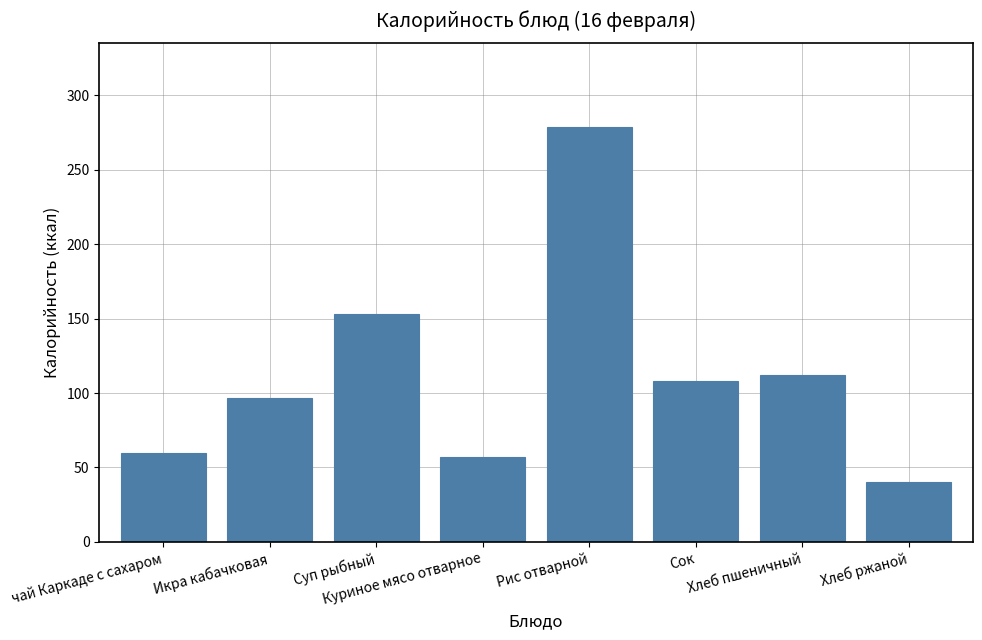

Between Хлеб пшеничный and Рис отварной, which is larger?

Рис отварной